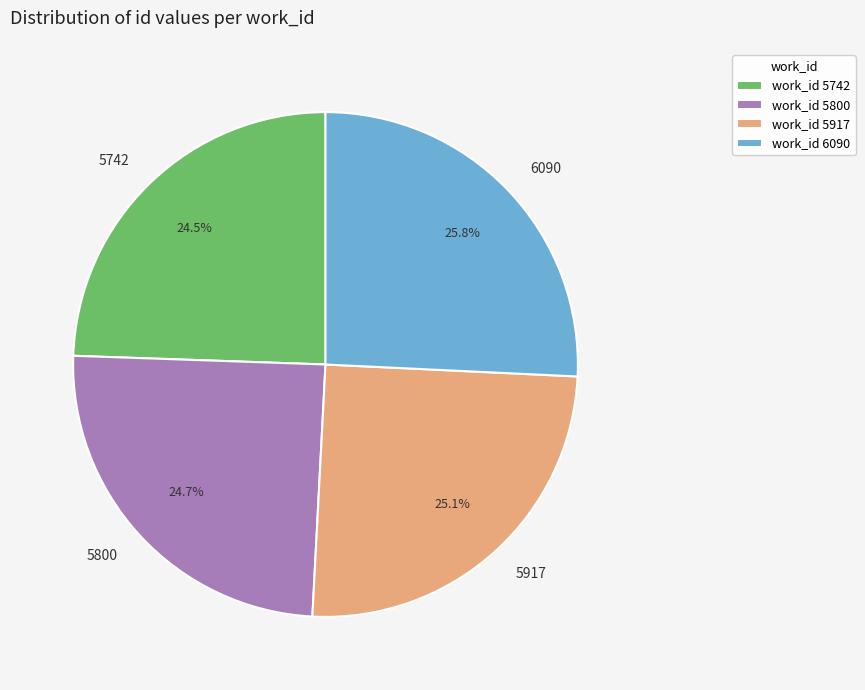

What portion of the pie excludes 5917?

74.9%